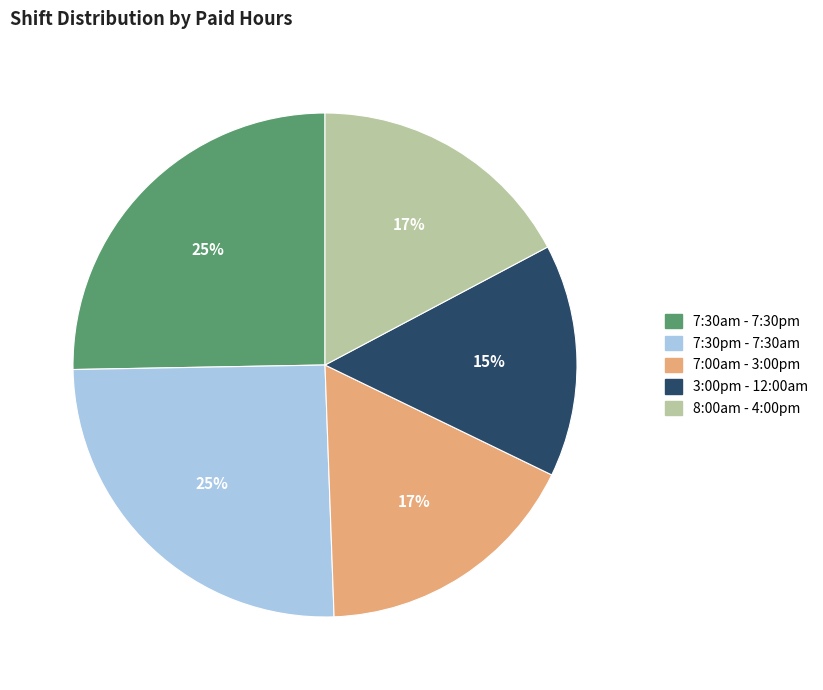

Combined, do 3:00pm - 12:00am and 7:30pm - 7:30am account for over 50%?

No